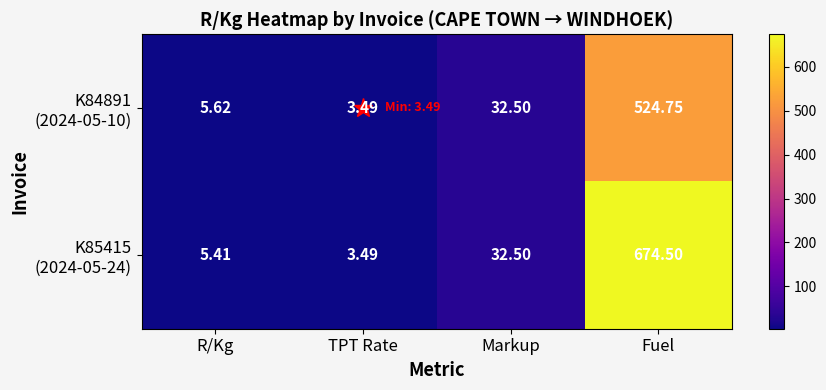

How many categories are shown in the chart?

4